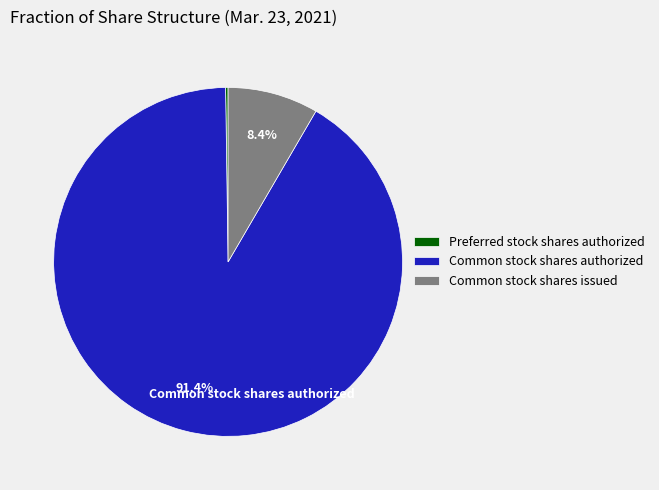

Is there a majority slice in this chart?

Yes